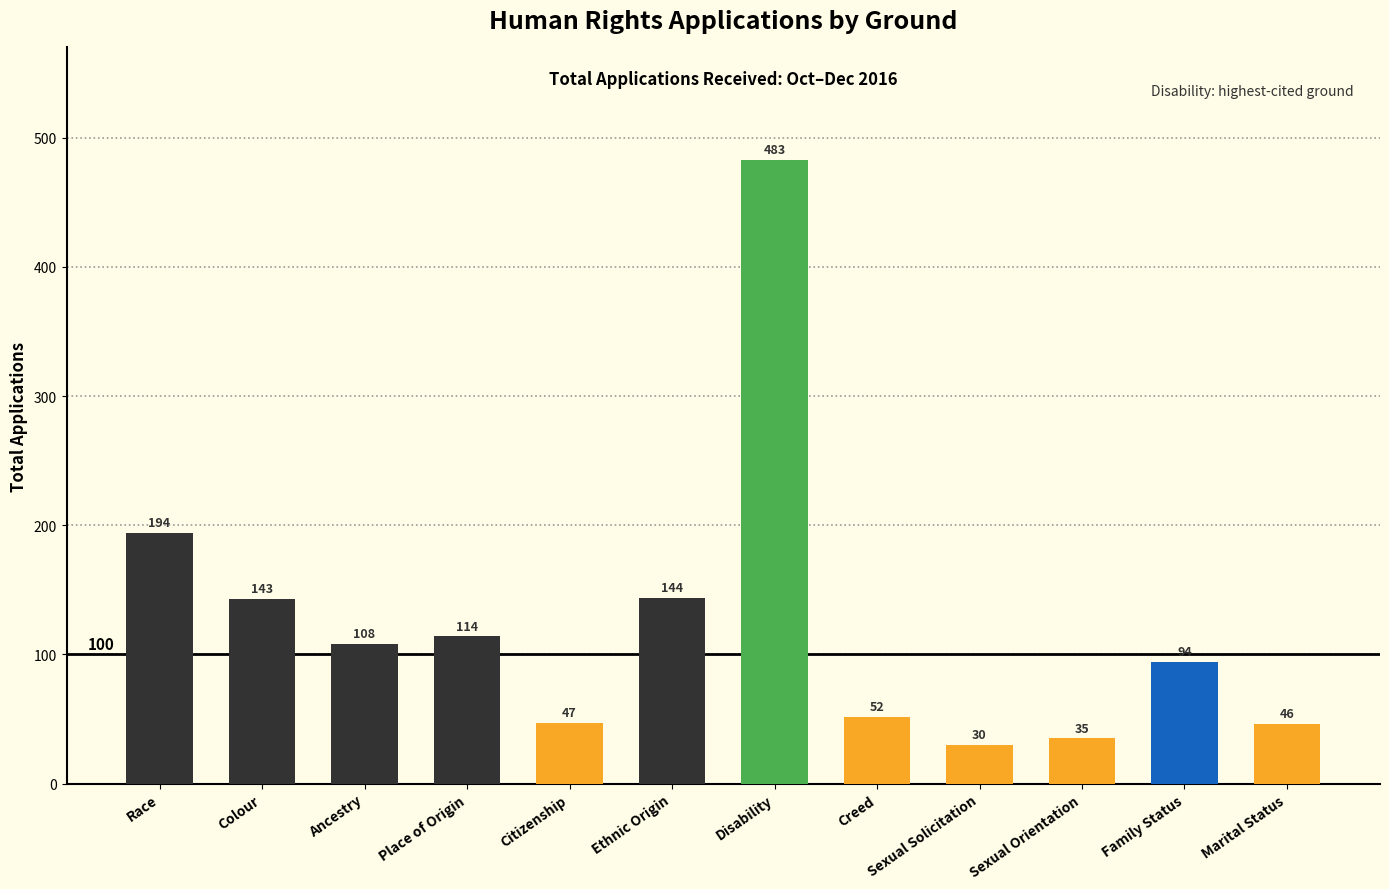

Rank the categories by value from highest to lowest.

Disability, Race, Ethnic Origin, Colour, Place of Origin, Ancestry, Family Status, Creed, Citizenship, Marital Status, Sexual Orientation, Sexual Solicitation